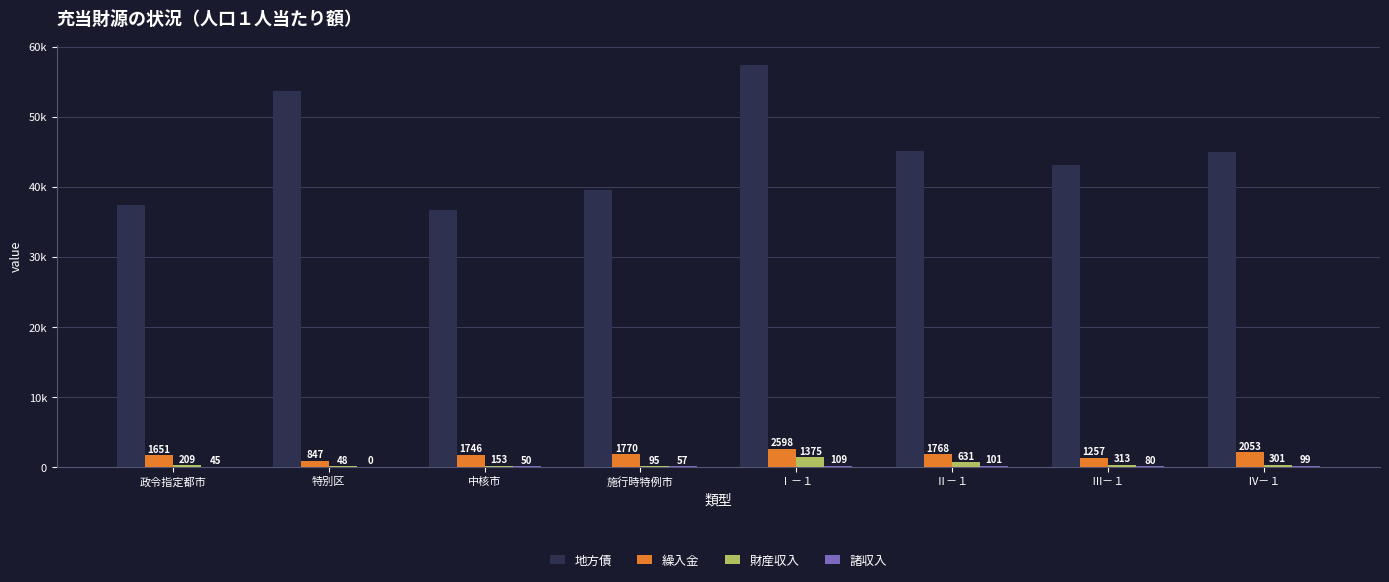

Is it true that 地方債 equals 37389 at 政令指定都市?

True